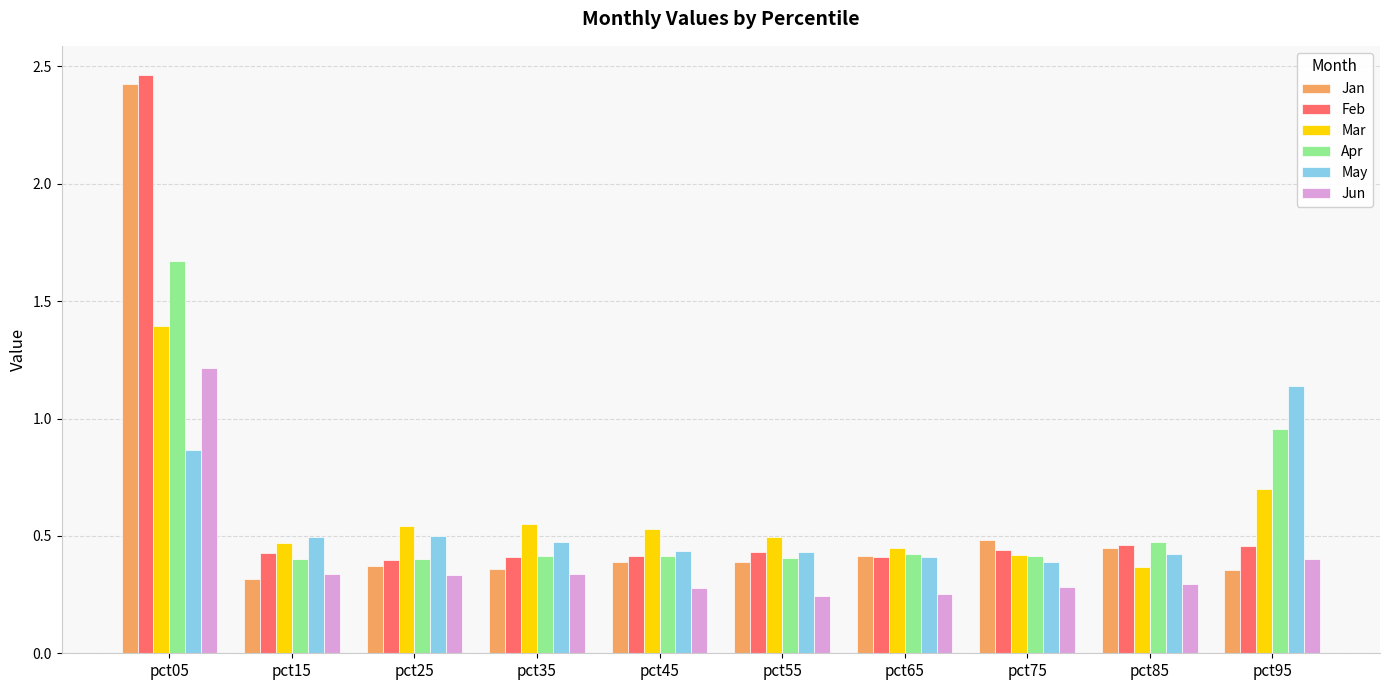

At which category is the sum across all series the highest?

pct05